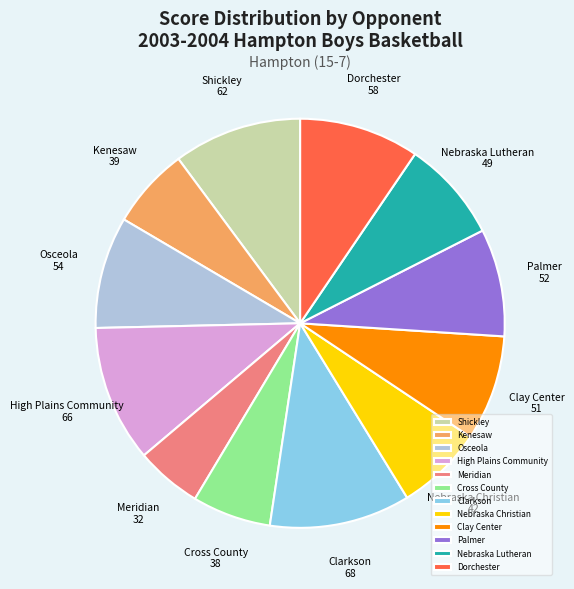

Do Clay Center and Dorchester together represent more than half of the pie?

No